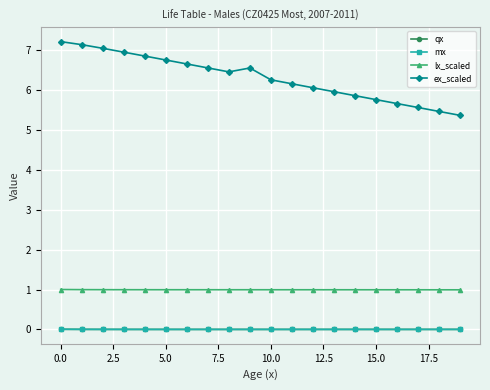

True or false: lx_scaled and ex_scaled cross at least once.

False